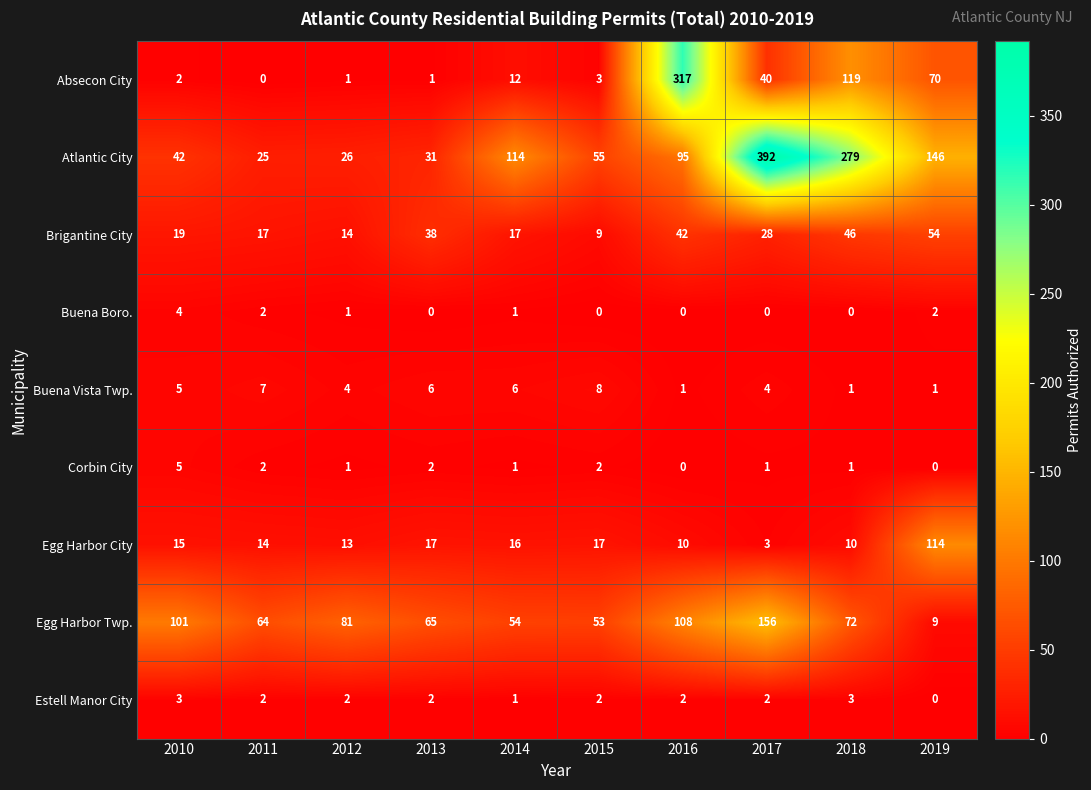

Where is Estell Manor City nearest to the value 1?

2014